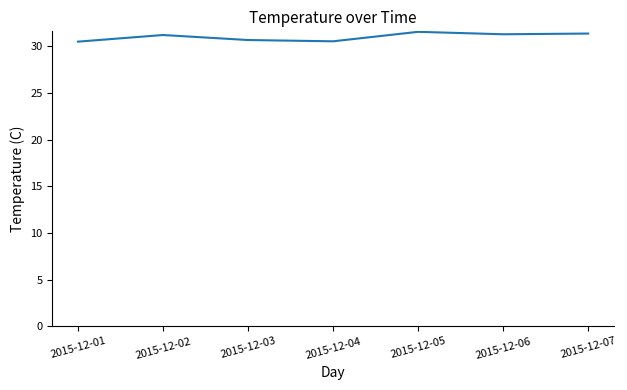

What is the difference between the maximum and minimum values?

1.1